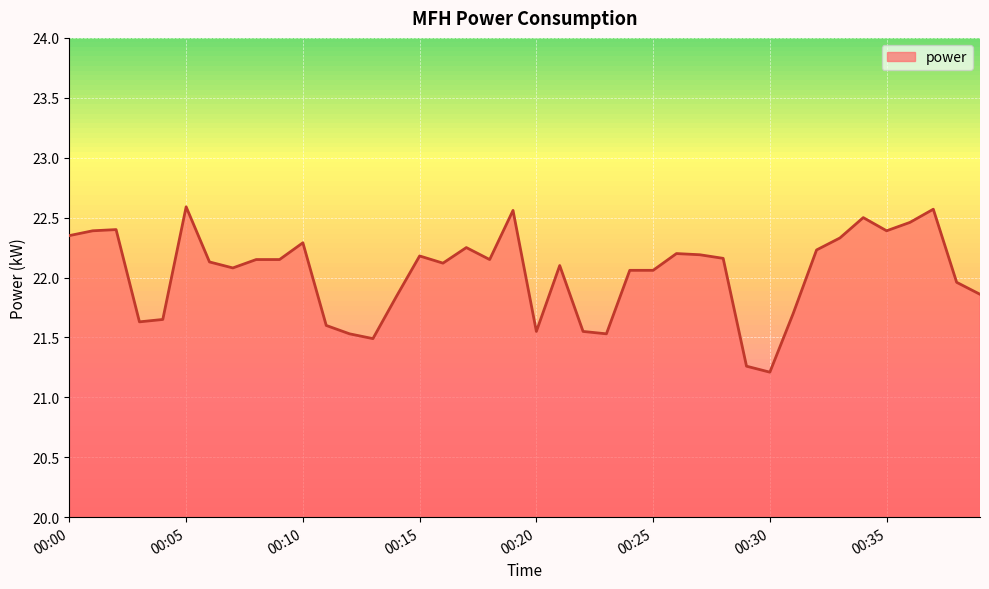

What is the minimum value shown in the chart?

21.2